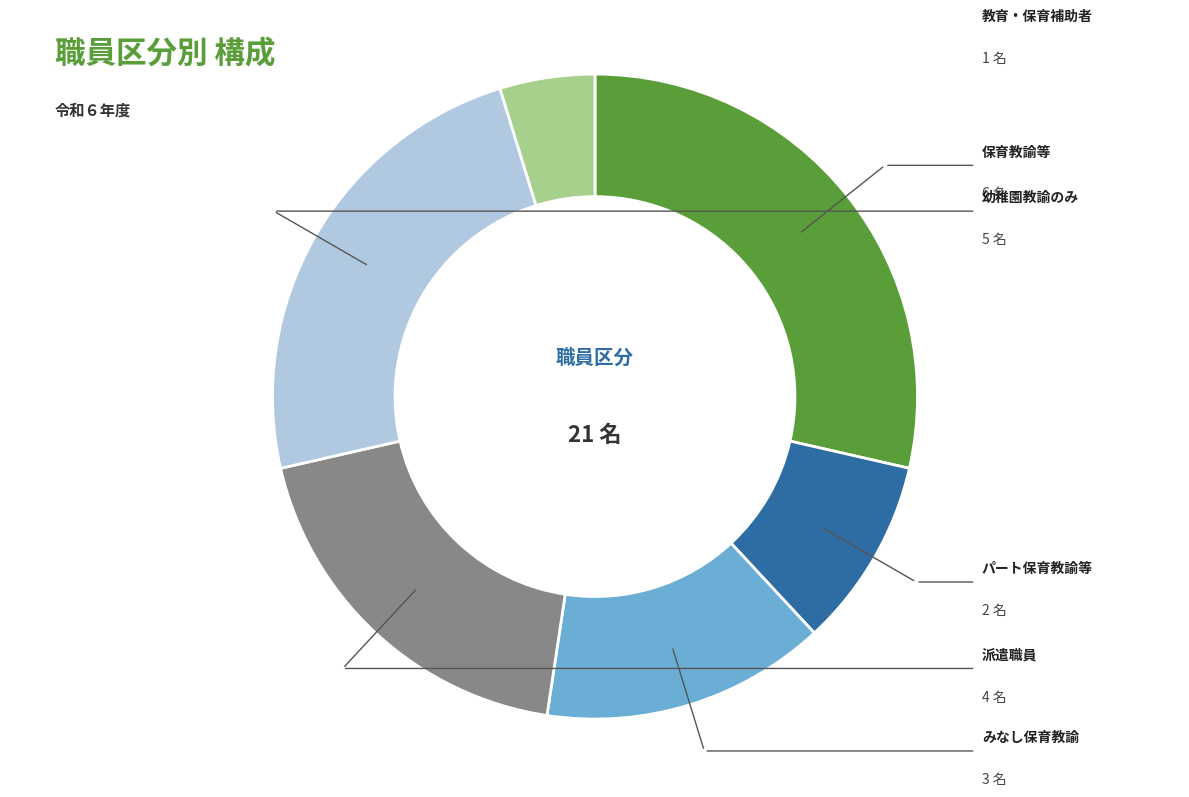

Is there a majority slice in this chart?

No